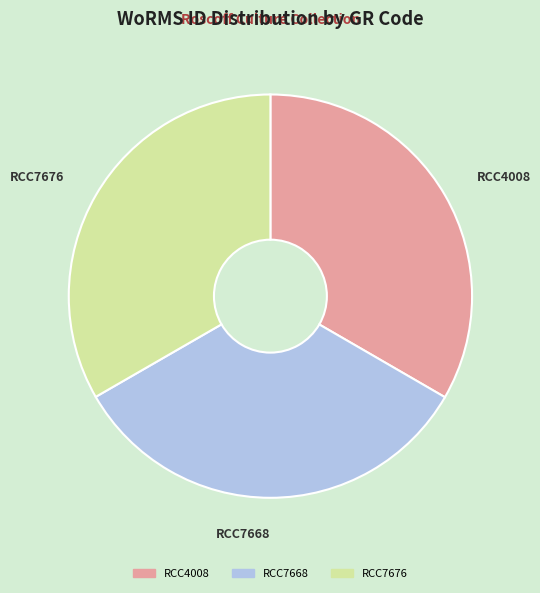

Does any single category account for the majority?

No